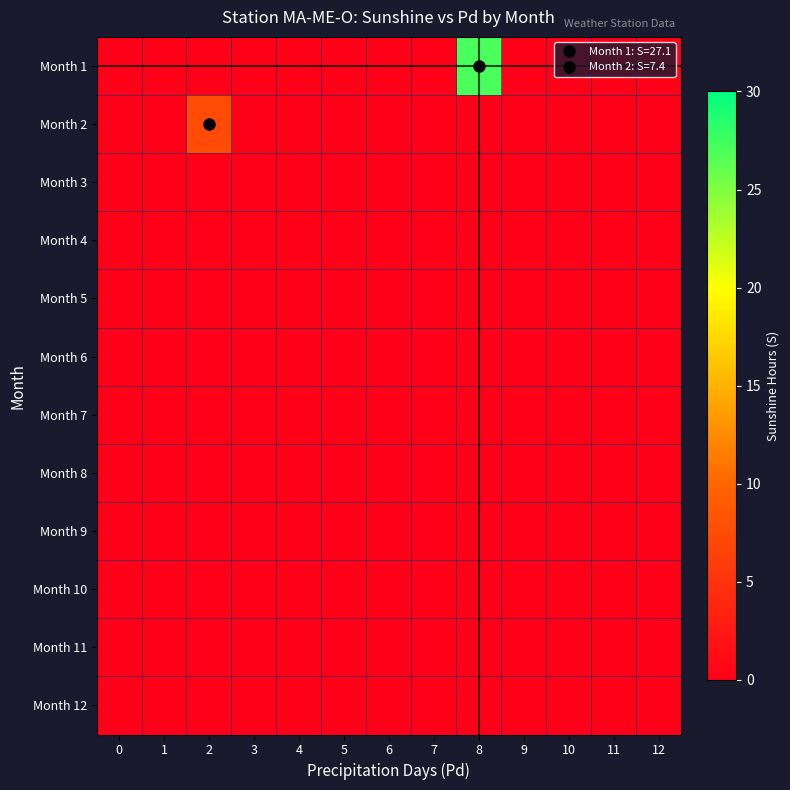

At which category is the sum across all series the highest?

8